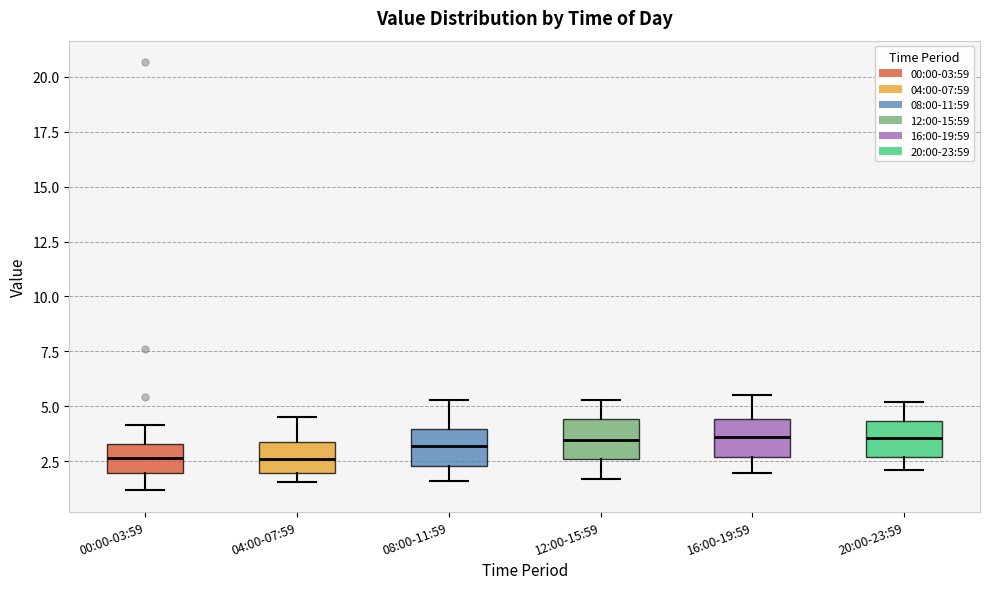

Reading left to right, transcribe this box plot: for each box, give where its median line is, the range the box spans, and where its two whiskers end, as read against the y-axis. The values are not printed on the chart, so give them approximately, as read against the axis.

00:00-03:59: median 2.5, box 2.0 to 3.5, whiskers 1.0 to 4.0
04:00-07:59: median 2.5, box 2.0 to 3.5, whiskers 1.5 to 4.5
08:00-11:59: median 3.0, box 2.5 to 4.0, whiskers 1.5 to 5.5
12:00-15:59: median 3.5, box 2.5 to 4.5, whiskers 1.5 to 5.5
16:00-19:59: median 3.5, box 2.5 to 4.5, whiskers 2.0 to 5.5
20:00-23:59: median 3.5, box 2.5 to 4.5, whiskers 2.0 to 5.0